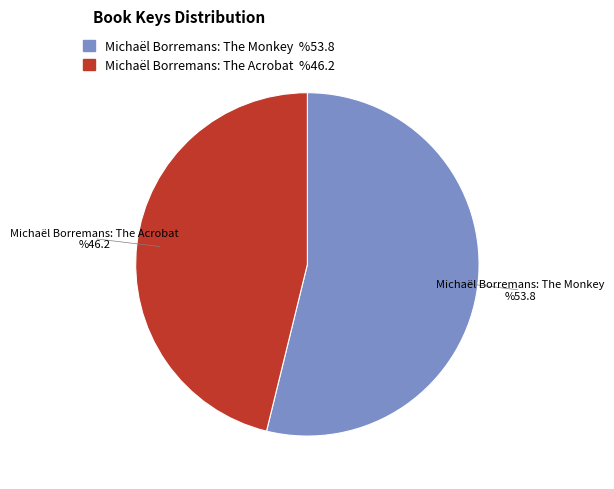

Combined, do Michaël Borremans: The Acrobat and Michaël Borremans: The Monkey account for over 50%?

Yes